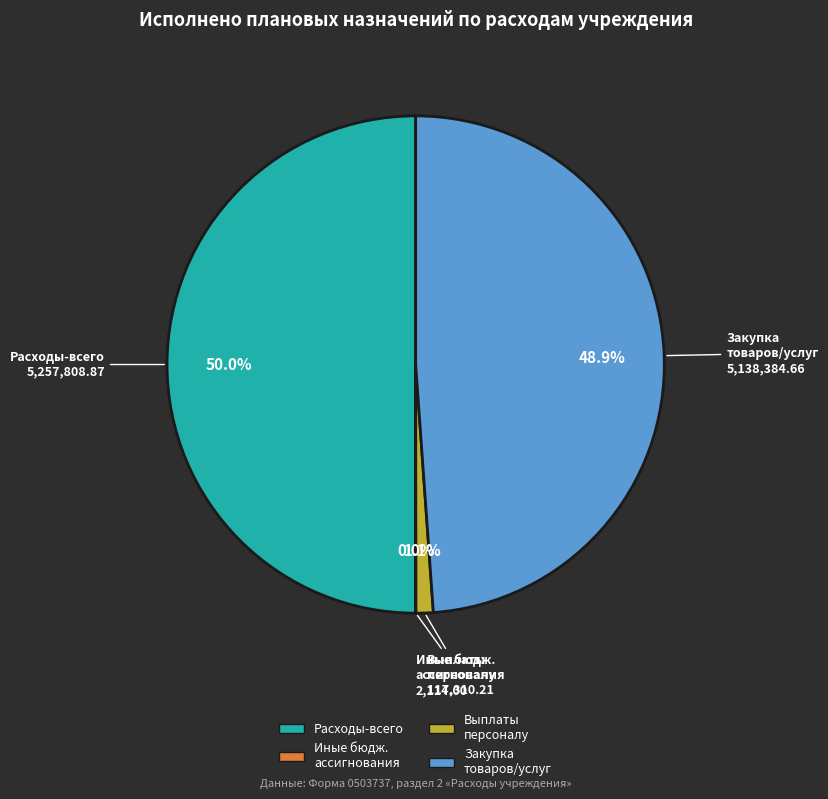

What is the smallest slice in the pie chart?

Иные бюджетные ассигнования (800)